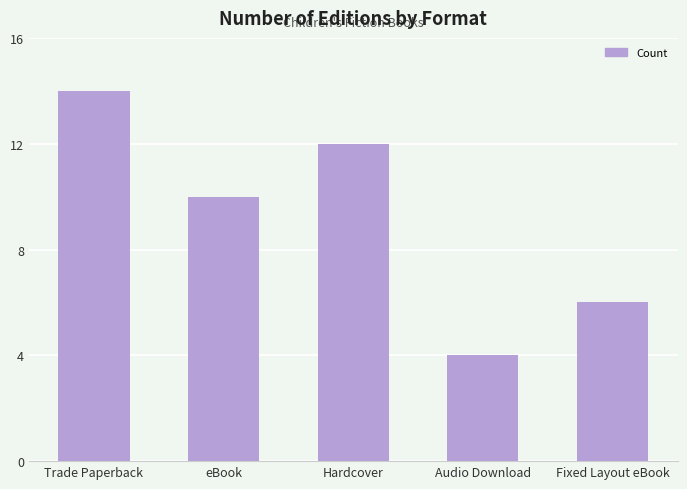

How many series are shown in this chart?

1